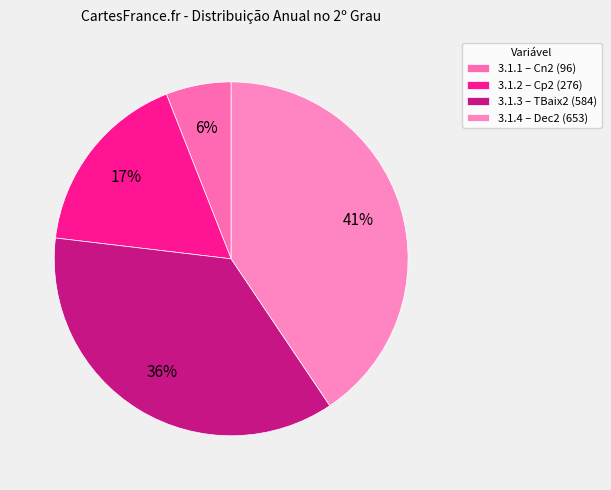

Does any single category account for the majority?

No